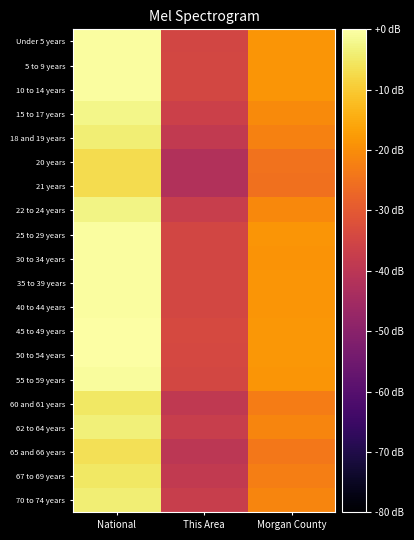

How many categories are shown in the chart?

3